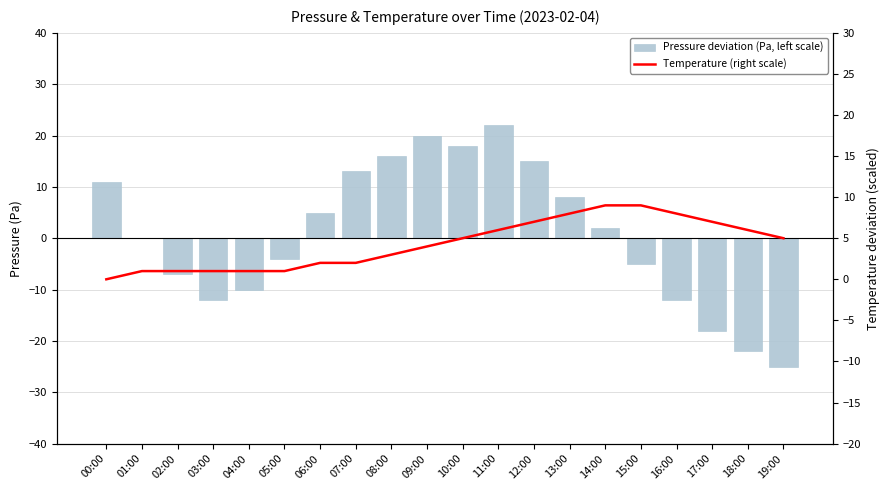

List the series in order of their peak value, lowest first.

Temperature (right scale), Pressure deviation (Pa, left scale)